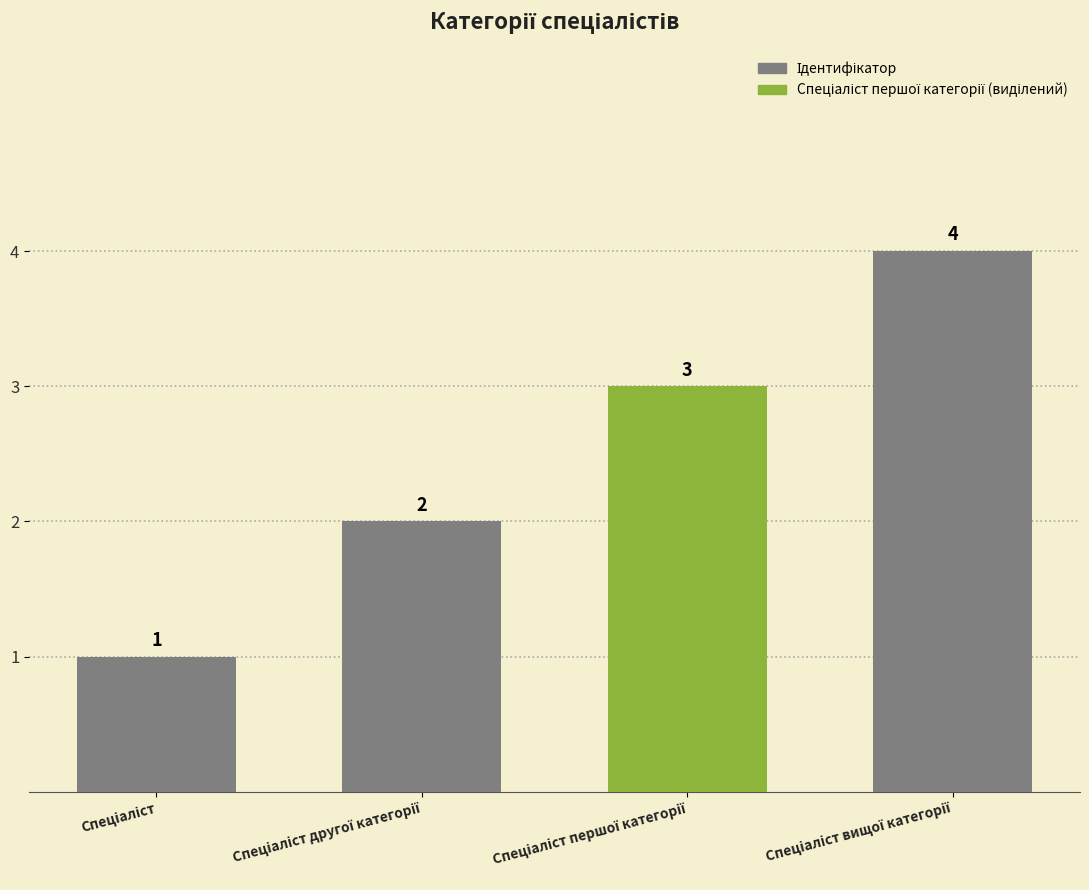

Does the chart contain any negative values?

No